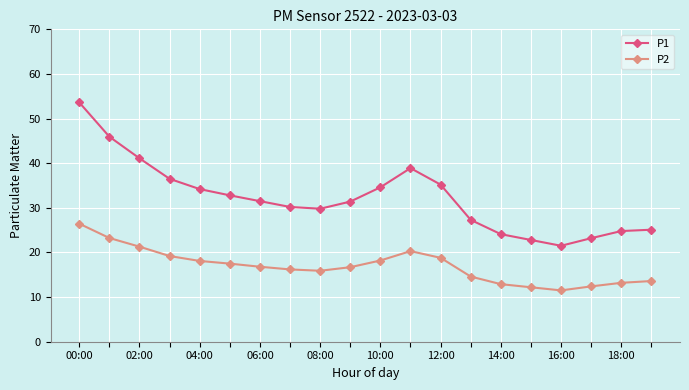

What is the greatest value displayed?

53.6